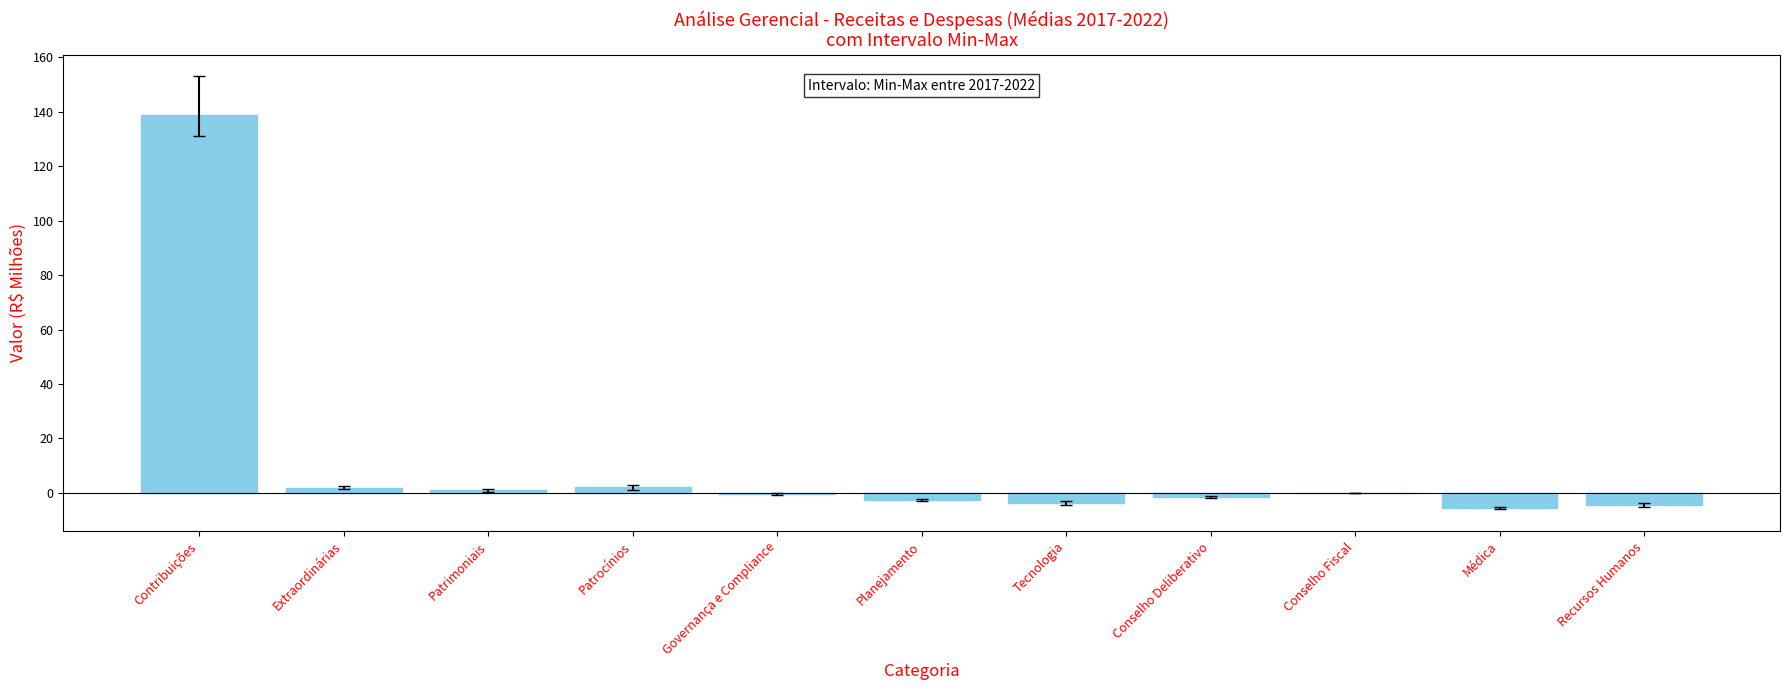

What is the sum of the values at Contribuições and Tecnologia?

135.2